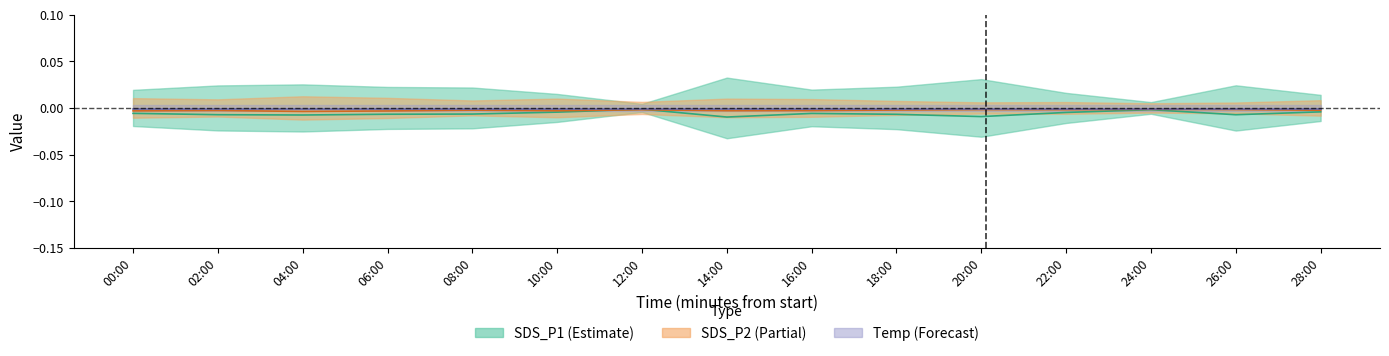

Where do SDS_P1 mid and SDS_P2 mid first cross each other?

10:00 and 12:00